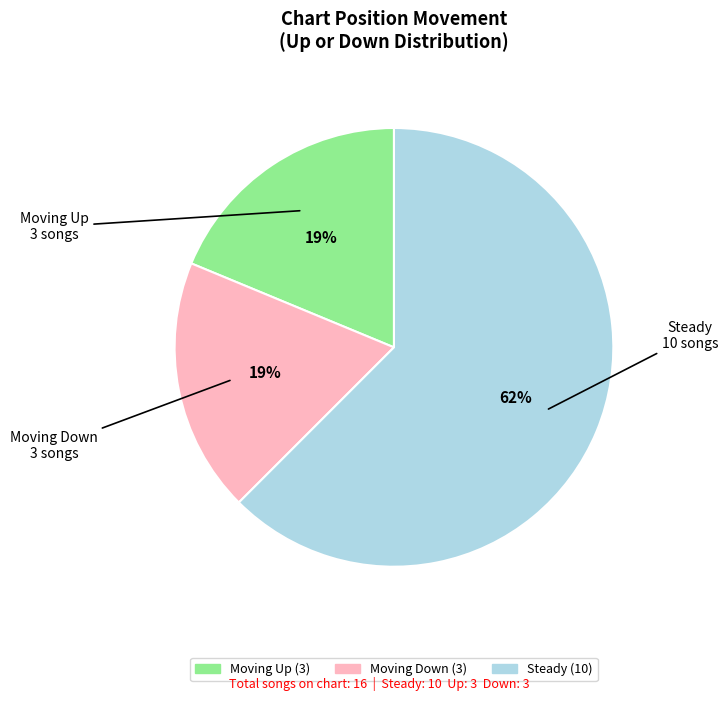

Count the number of slices in the pie.

3